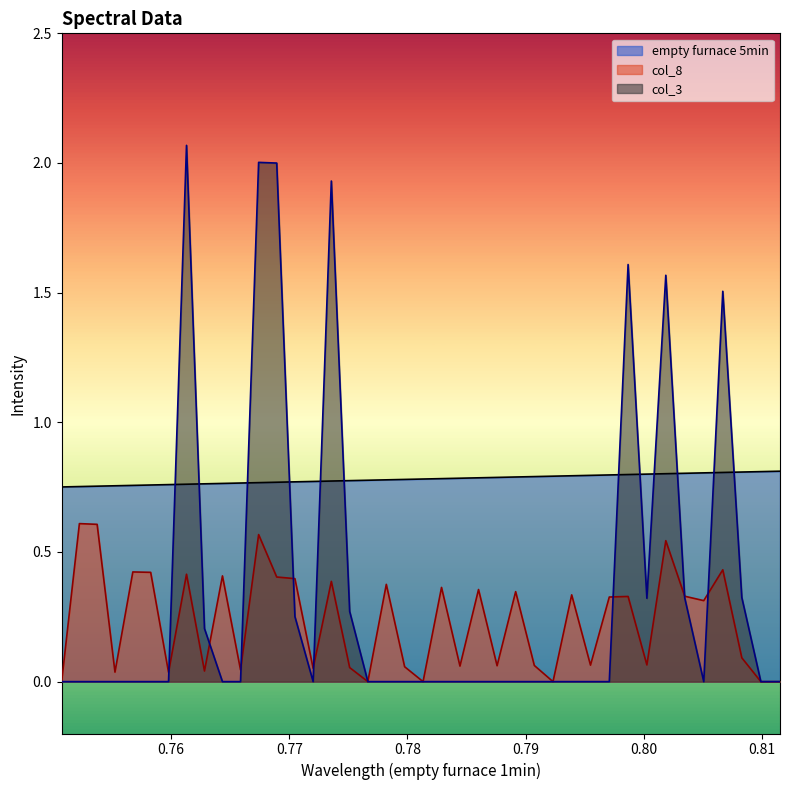

How many positive values does the col_8 series have?

34